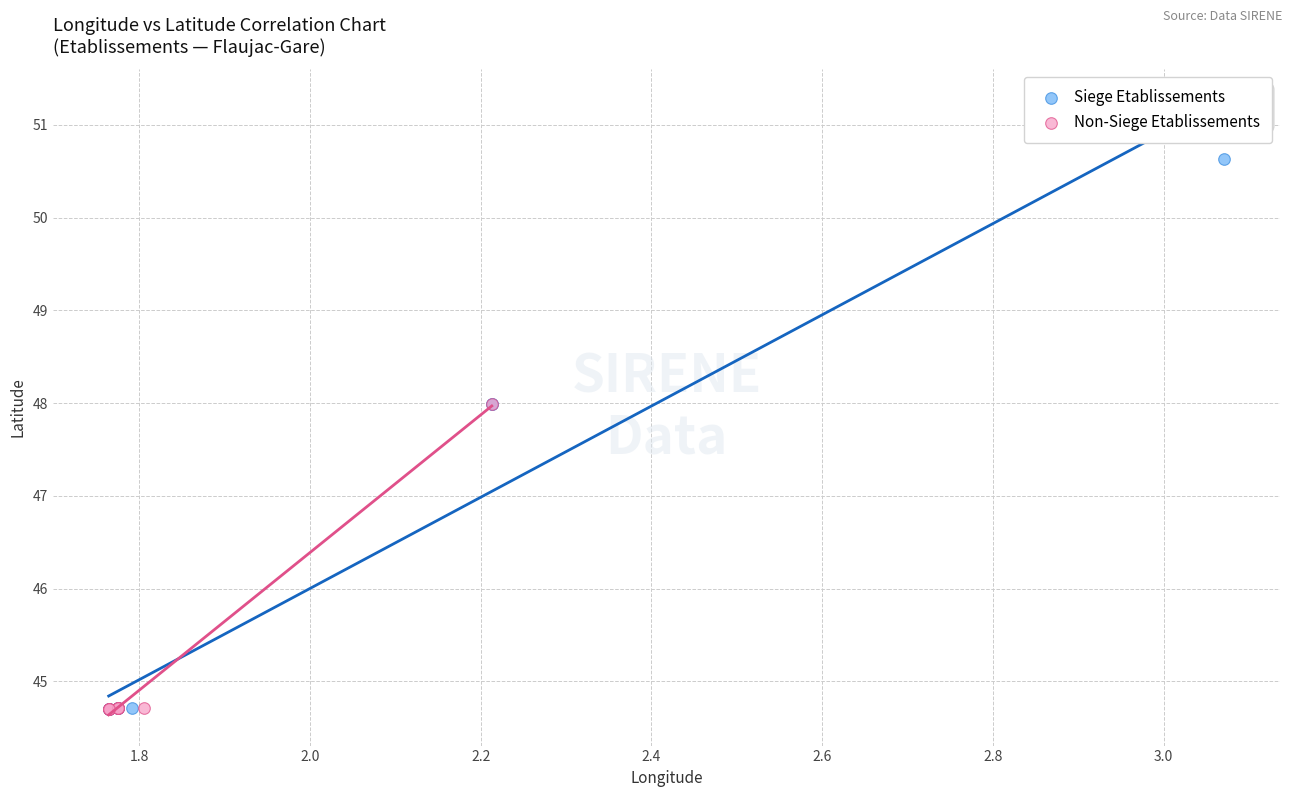

Which series contains the highest Y value?

Siege Etablissements